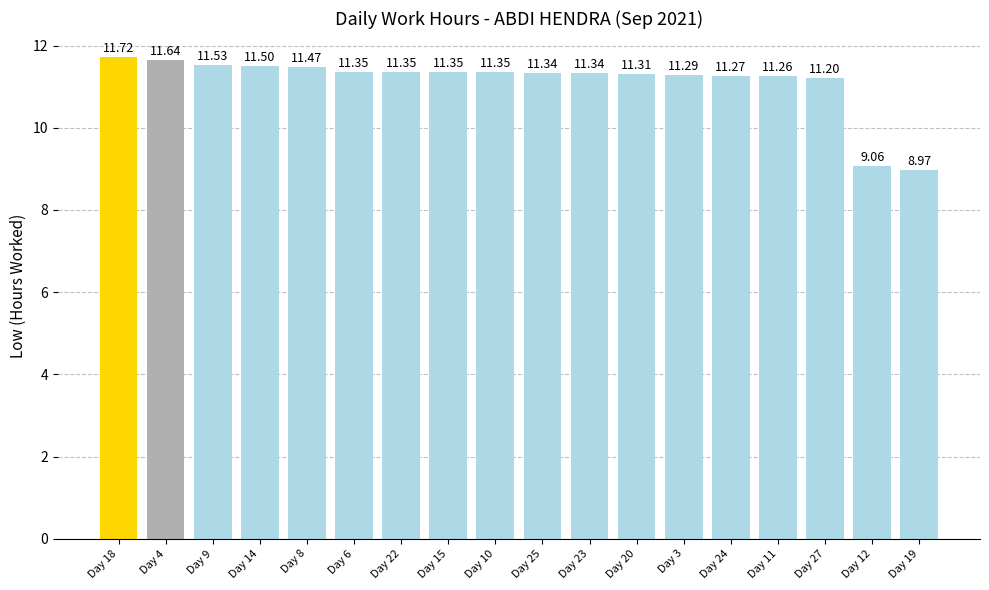

Which has a higher value, Day 9 or Day 6?

Day 9